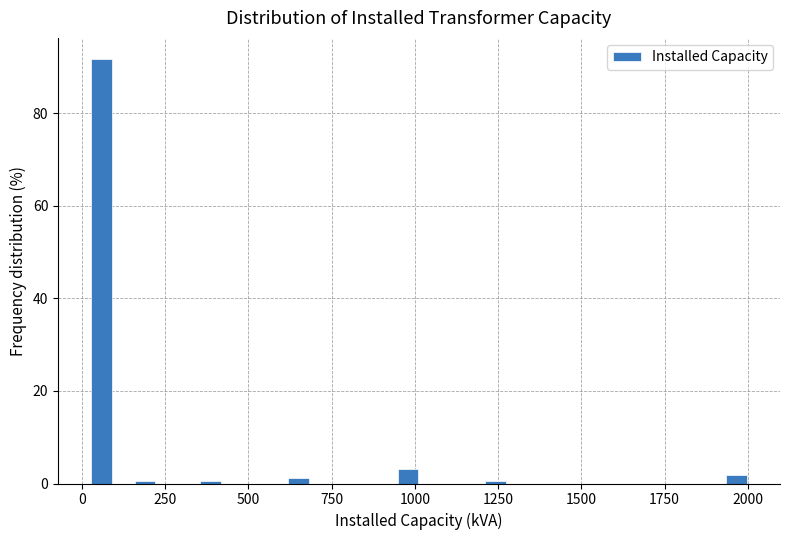

Around what value on the x-axis is the tallest bar? Give the approximate position of its centre, as read against the axis.

50